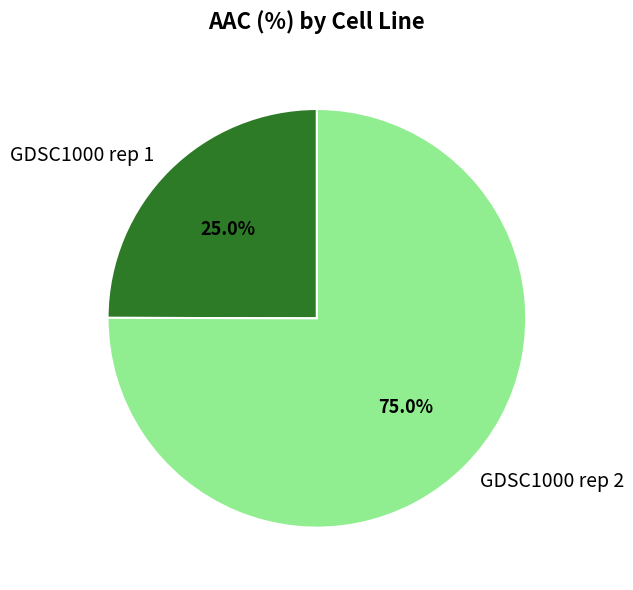

To the nearest percent, what portion does GDSC1000 rep 1 represent?

25%